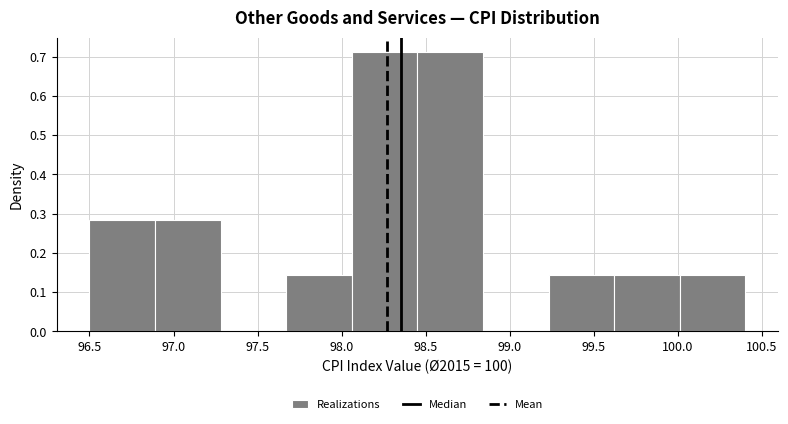

Reading left to right, list every bar in this chart as the range it spans on the x-axis followed by its height. Neither the bar edges nor the heights are printed on the chart, so give them approximately, as read against the axes.

96.50 to 96.89: 0.28
96.89 to 97.28: 0.28
97.28 to 97.67: 0
97.67 to 98.06: 0.14
98.06 to 98.45: 0.71
98.45 to 98.84: 0.71
98.84 to 99.23: 0
99.23 to 99.62: 0.14
99.62 to 100.01: 0.14
100.01 to 100.40: 0.14